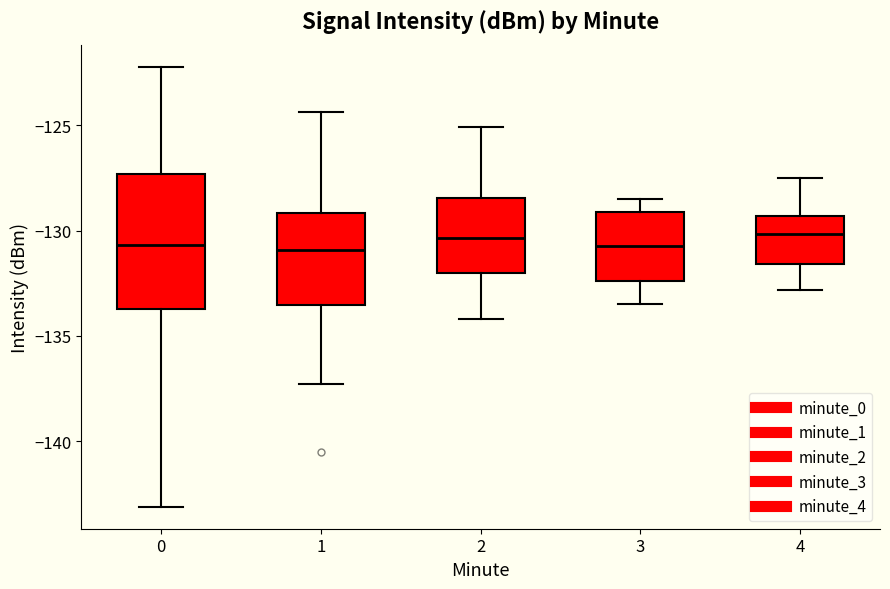

Reading left to right, transcribe this box plot: for each box, give where its median line is, the range the box spans, and where its two whiskers end, as read against the y-axis. The values are not printed on the chart, so give them approximately, as read against the axis.

0: median -130.5, box -133.5 to -127.5, whiskers -143.0 to -122.0
1: median -131.0, box -133.5 to -129.0, whiskers -137.5 to -124.5
2: median -130.5, box -132.0 to -128.5, whiskers -134.0 to -125.0
3: median -130.5, box -132.5 to -129.0, whiskers -133.5 to -128.5
4: median -130.0, box -131.5 to -129.5, whiskers -133.0 to -127.5